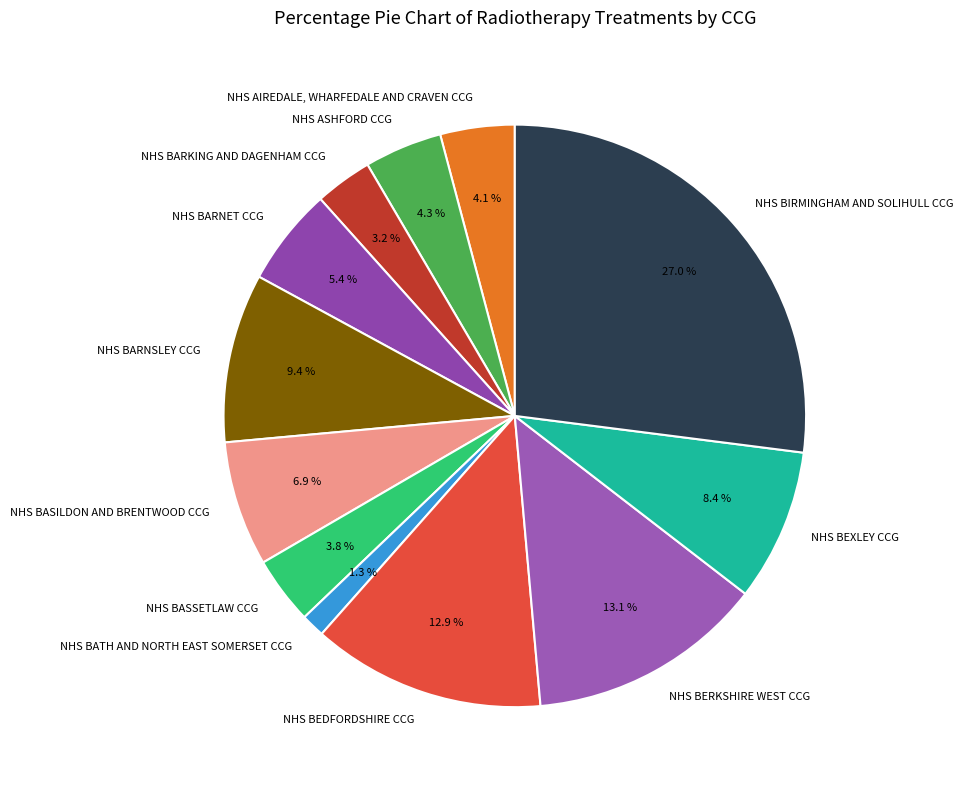

The NHS BARNET CCG slice represents 1% of the pie. True or false?

False